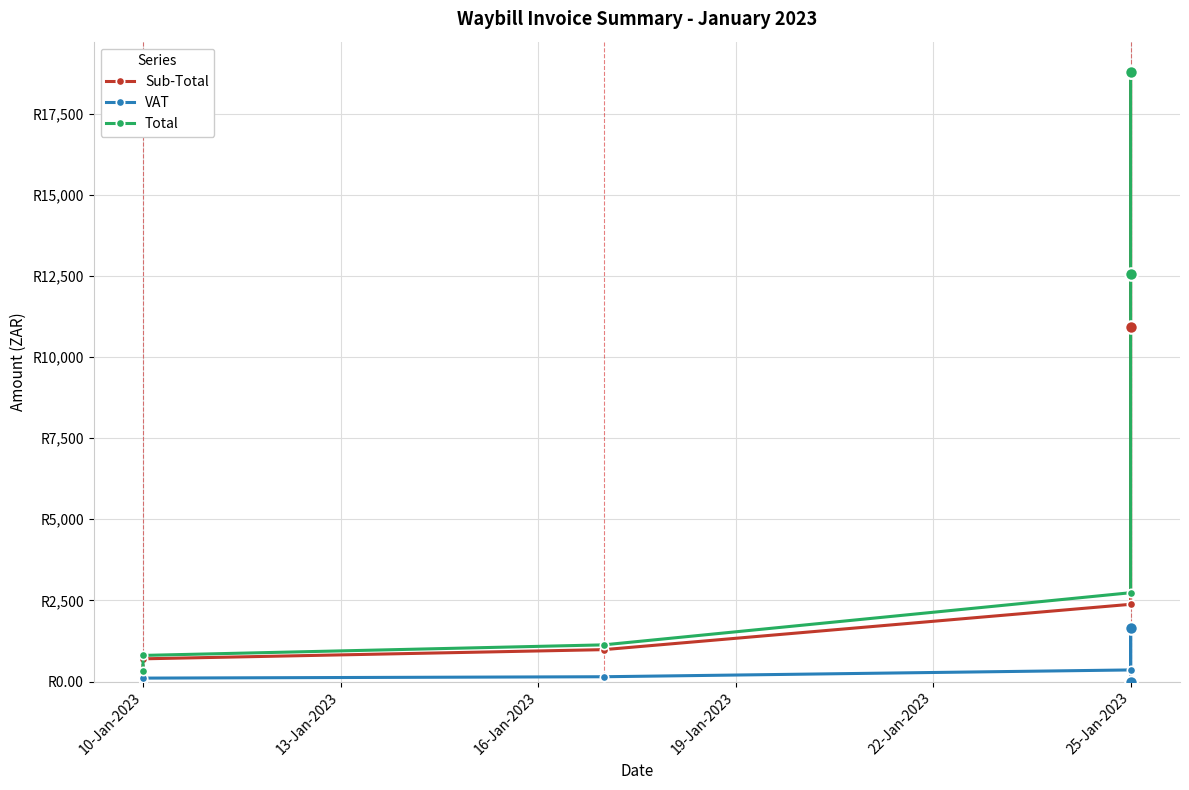

True or false: VAT and Sub-Total cross at least once.

False